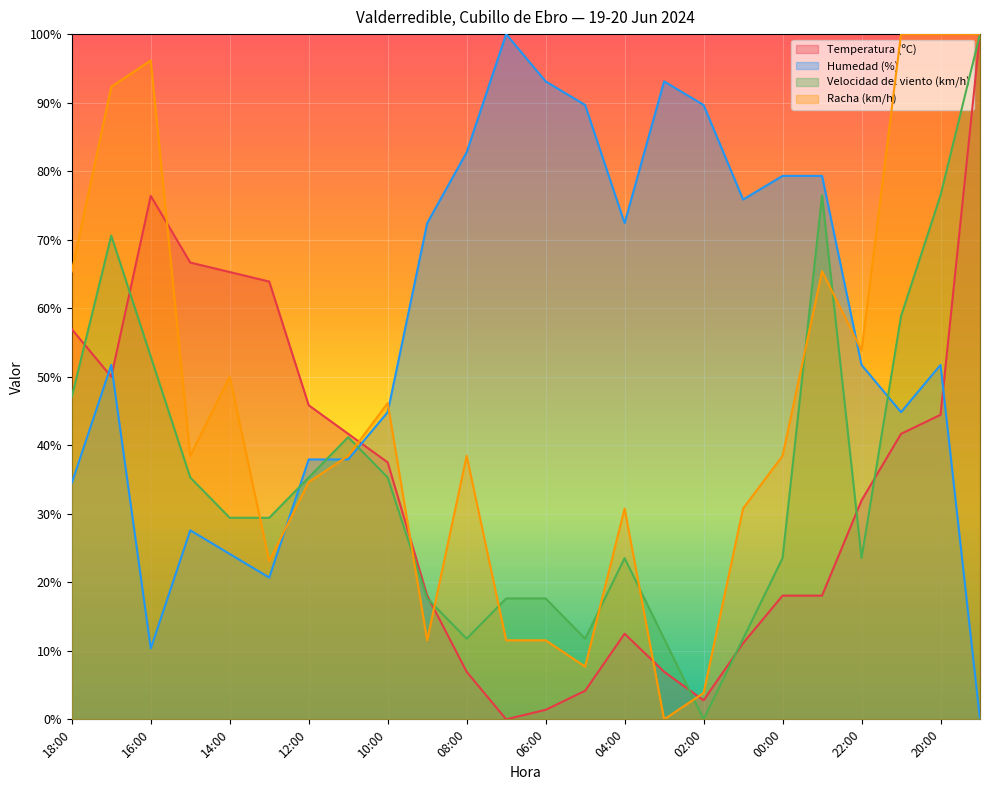

How many data points does each series have?

24